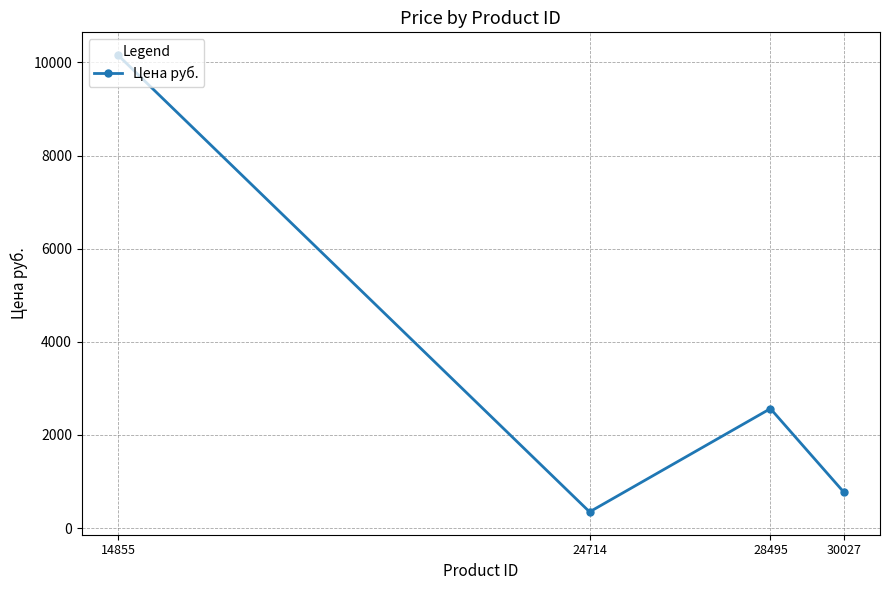

Reading right to left, what are all the values shown in this chart?

30027=773	28495=2565	24714=347	14855=10157